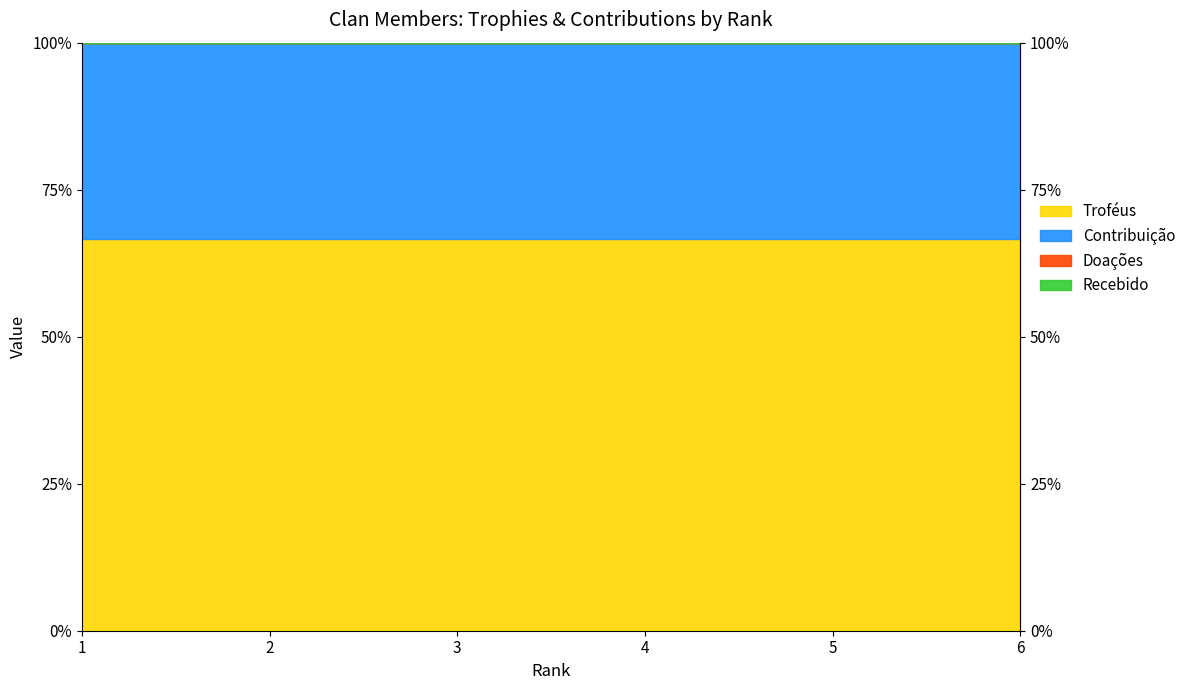

Which category has the highest value across all series?

1